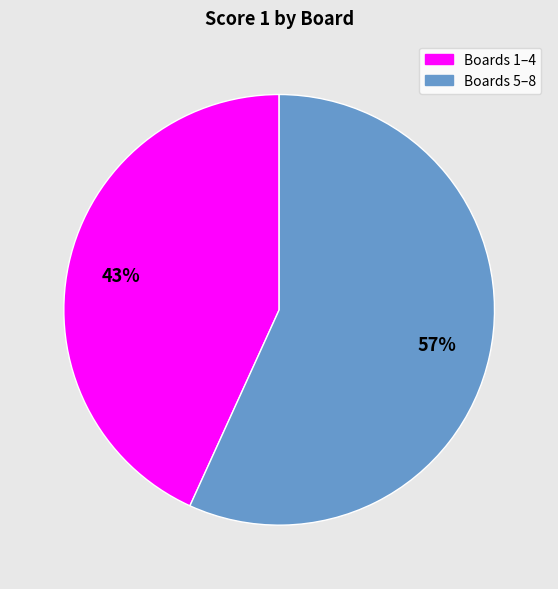

How many segments does this pie chart have?

2